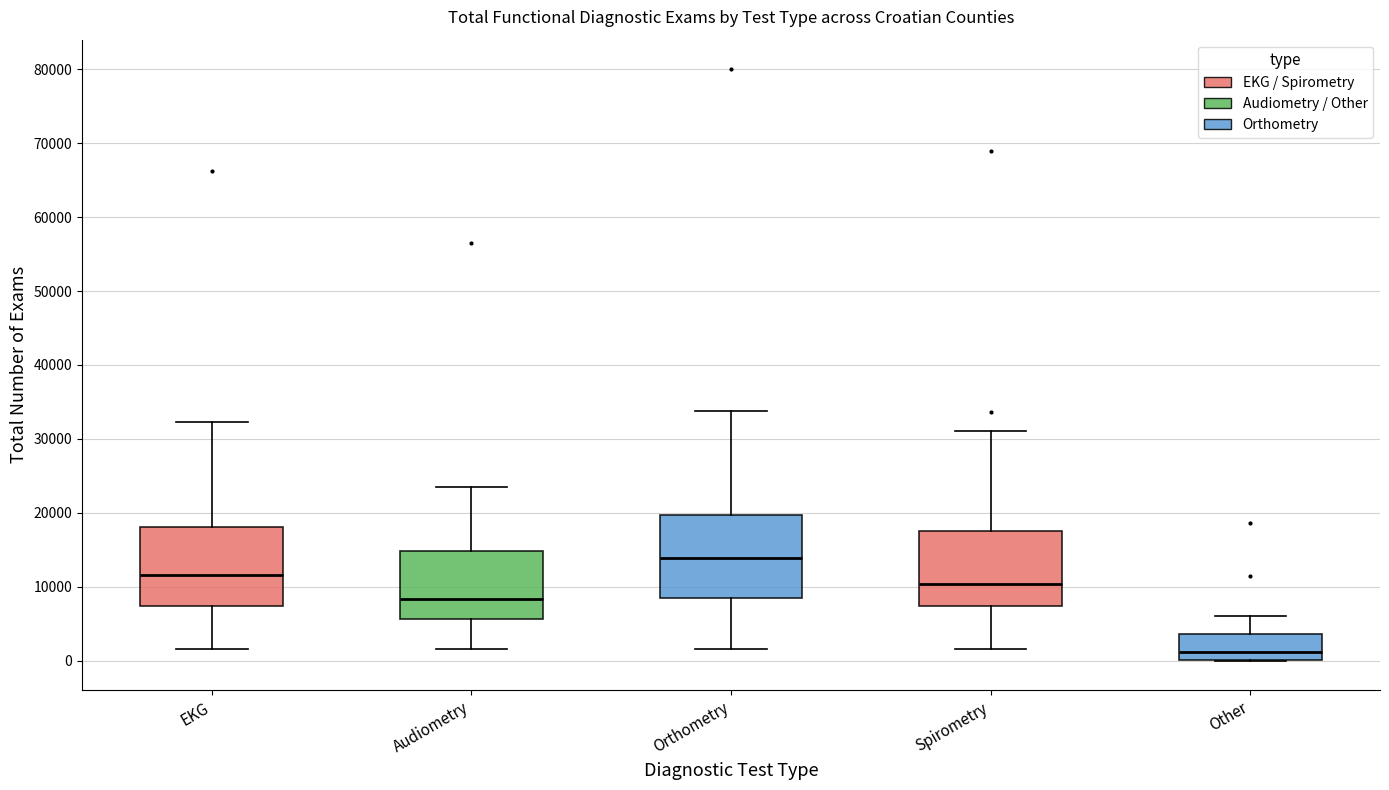

Which box's median line is the lowest?

Other